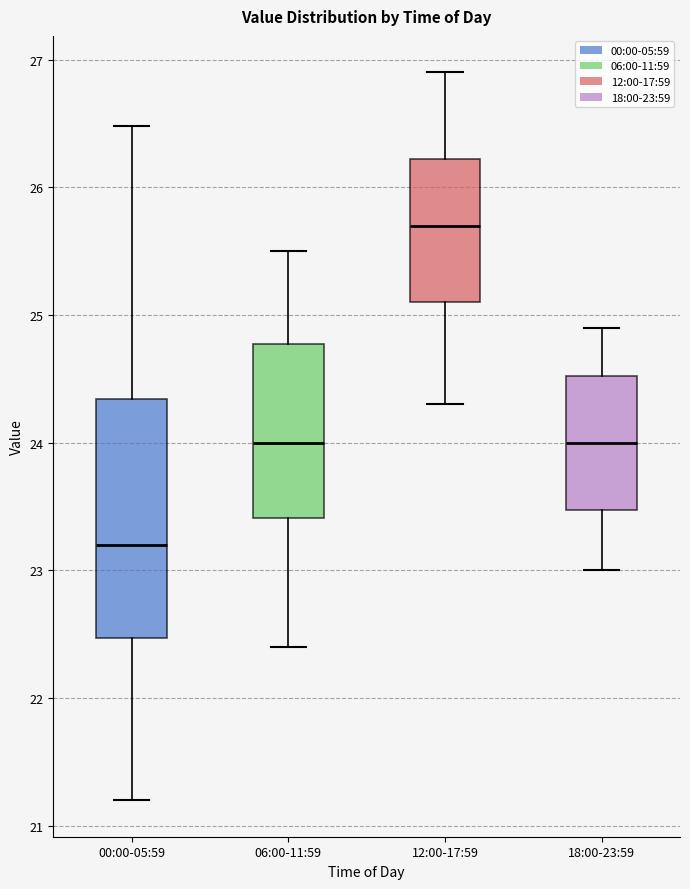

Which box has the lowest median line?

00:00-05:59